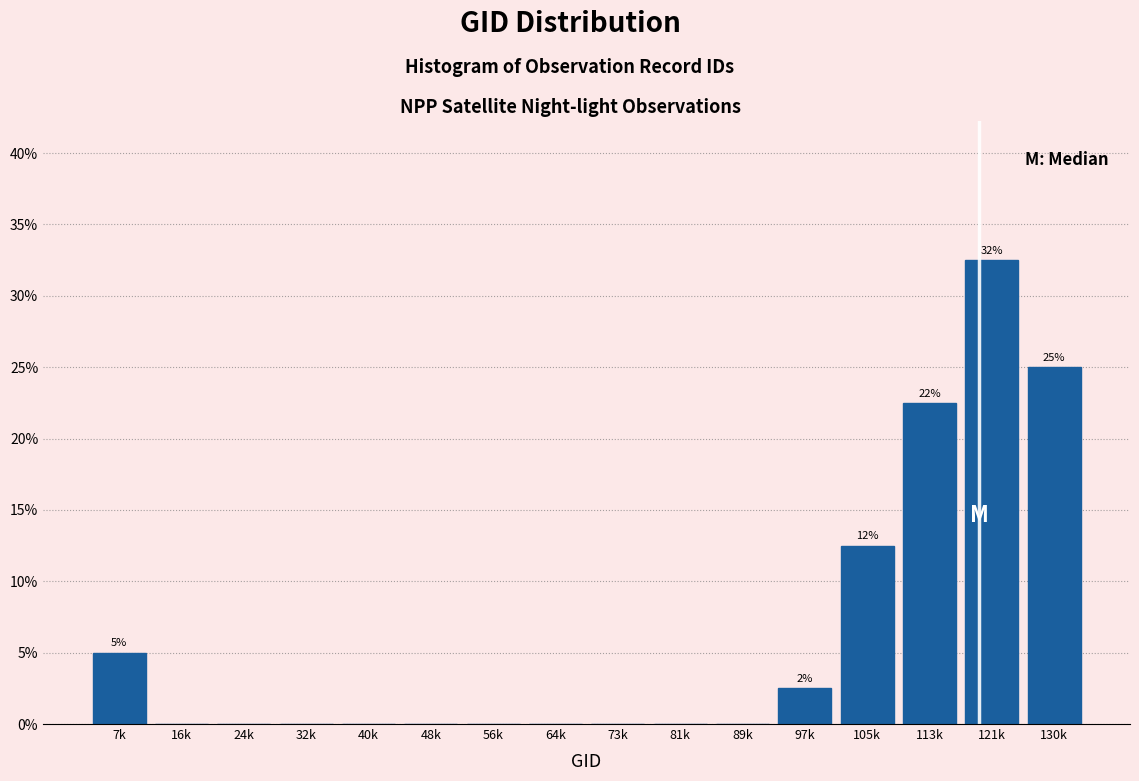

Reading right to left, extract all data points from this chart.

130k=25.0	121k=32.5	113k=22.5	105k=12.5	97k=2.5	89k=0.0	81k=0.0	73k=0.0	64k=0.0	56k=0.0	48k=0.0	40k=0.0	32k=0.0	24k=0.0	16k=0.0	7k=5.0